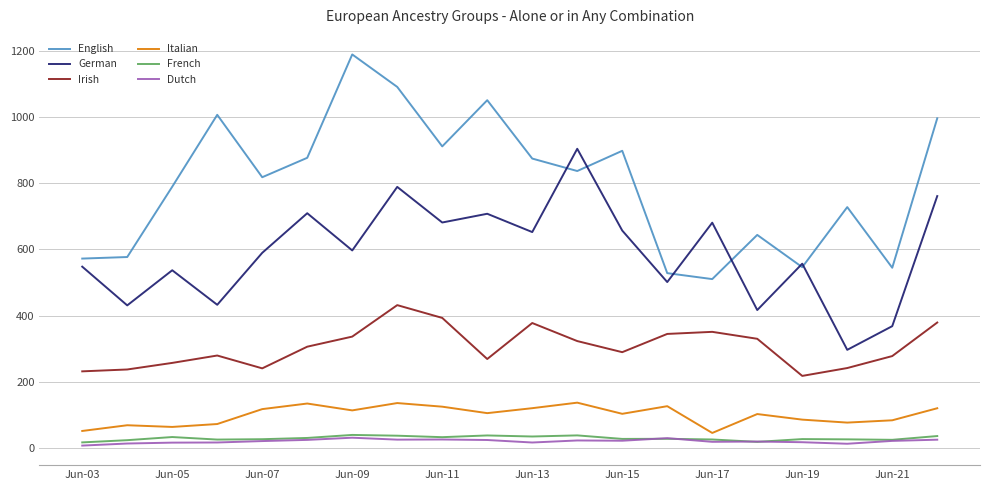

What is the maximum value shown in the chart?

1189.0